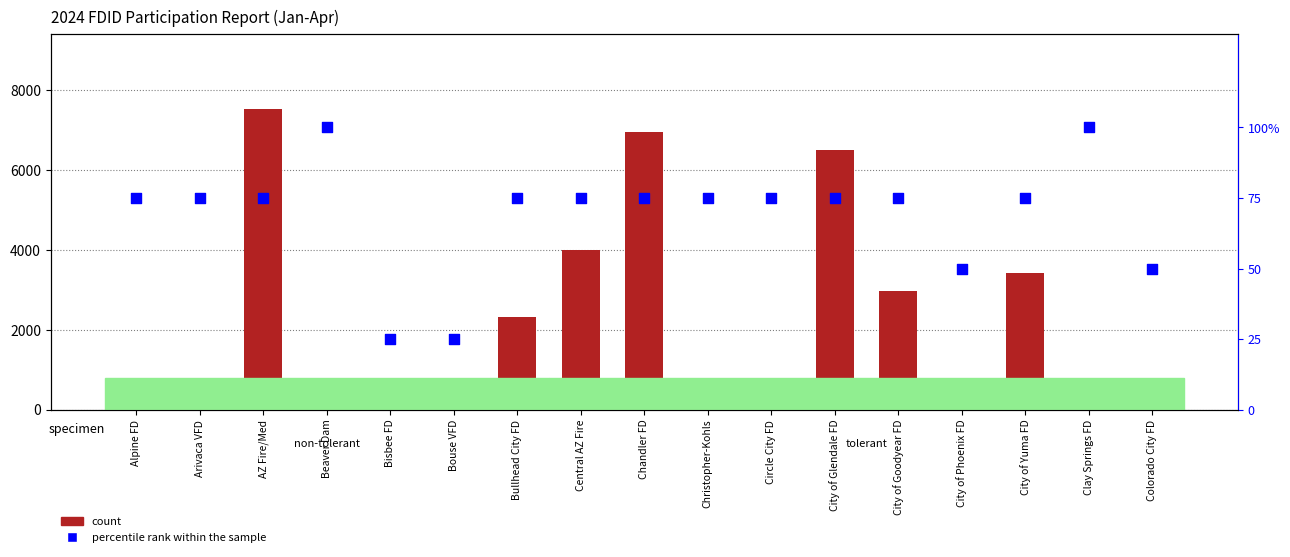

Which series reaches the maximum Y coordinate?

count